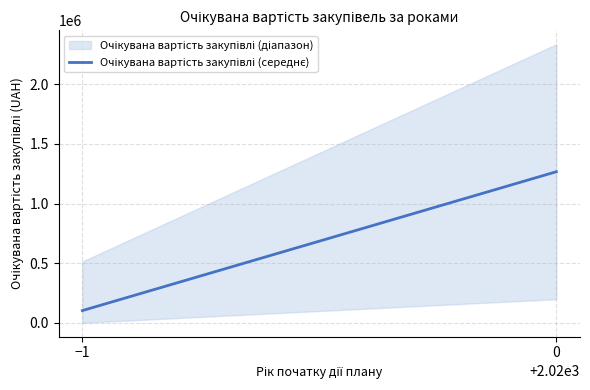

Rank the categories by value from highest to lowest.

0, −1